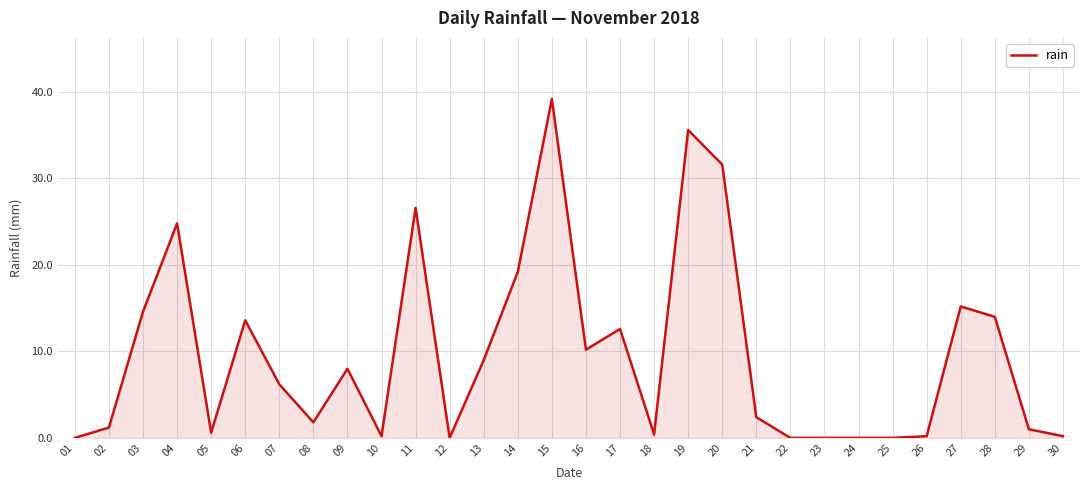

What is the difference between the maximum and minimum values?

39.2